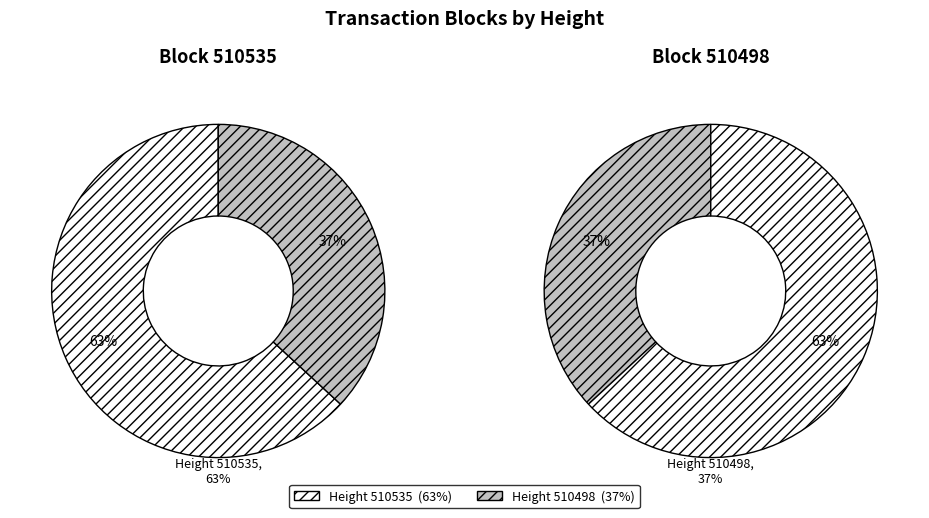

Combined, do 510535 and 510498 account for over 50%?

Yes